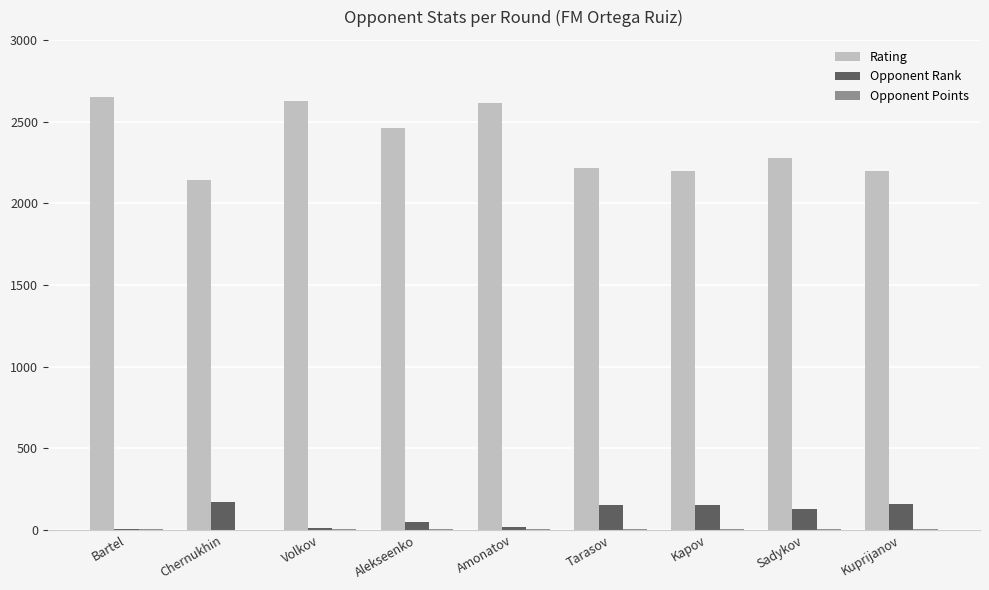

True or false: Rating has a value of 2627.0 at Volkov.

True